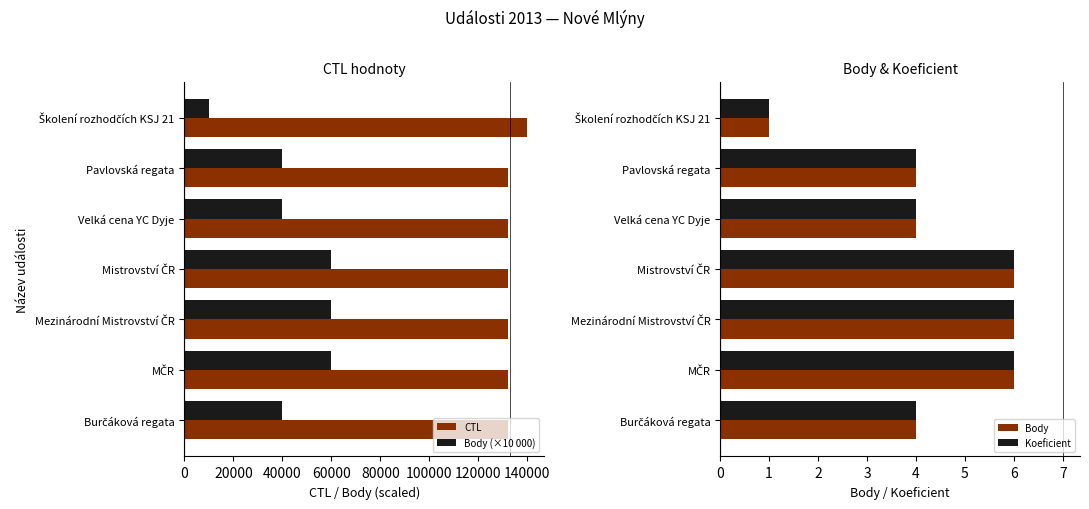

What is the difference between the maximum and second lowest values in the CTL series?

7788